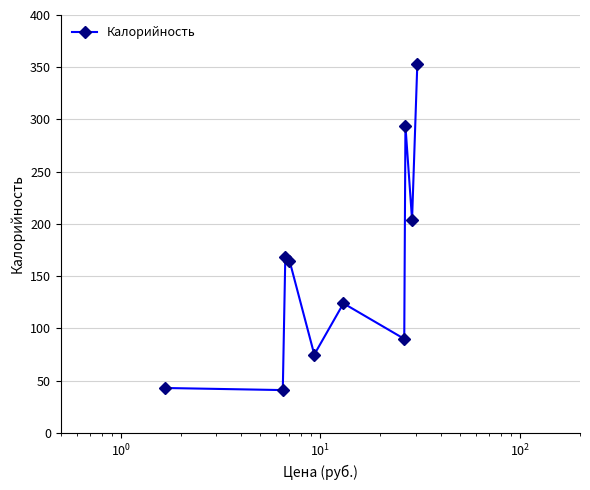

True or false: there are more than 1 points higher than both neighbors.

True